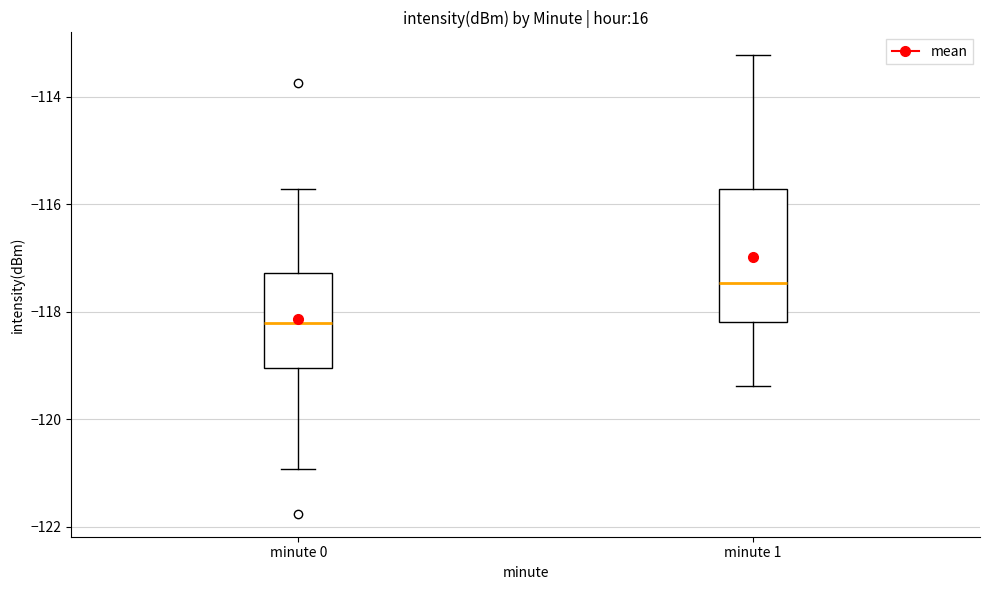

Reading left to right, read every box against the y-axis: the position of its median line, the range the box covers, and the ends of its whiskers. The values are not printed on the chart, so give them approximately, as read against the axis.

minute 0: median -118.2, box -119.0 to -117.2, whiskers -121.0 to -115.8
minute 1: median -117.4, box -118.2 to -115.8, whiskers -119.4 to -113.2